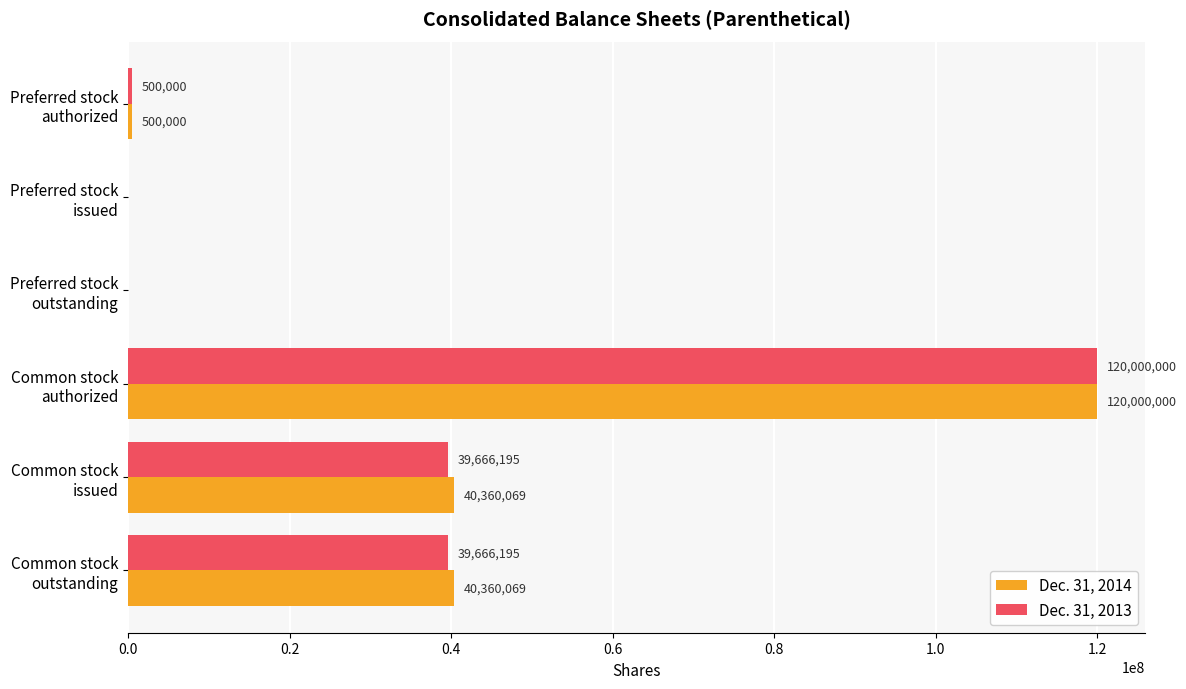

Which series has the largest total across all categories?

Dec. 31, 2014